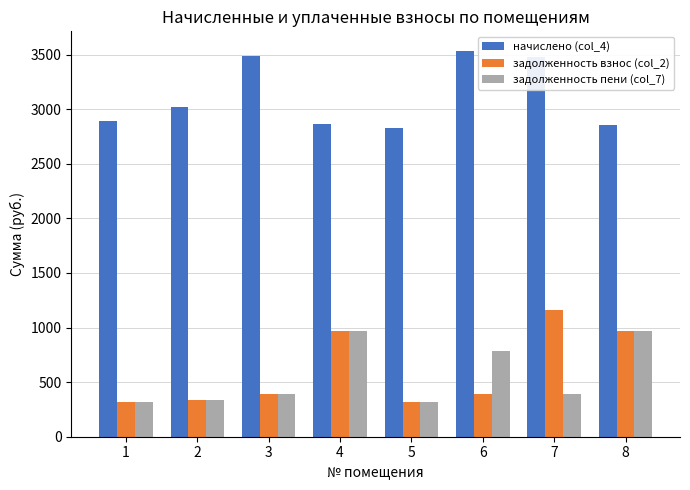

List the series in order of their peak value, highest first.

начислено (col_4), задолженность взнос (col_2), задолженность пени (col_7)